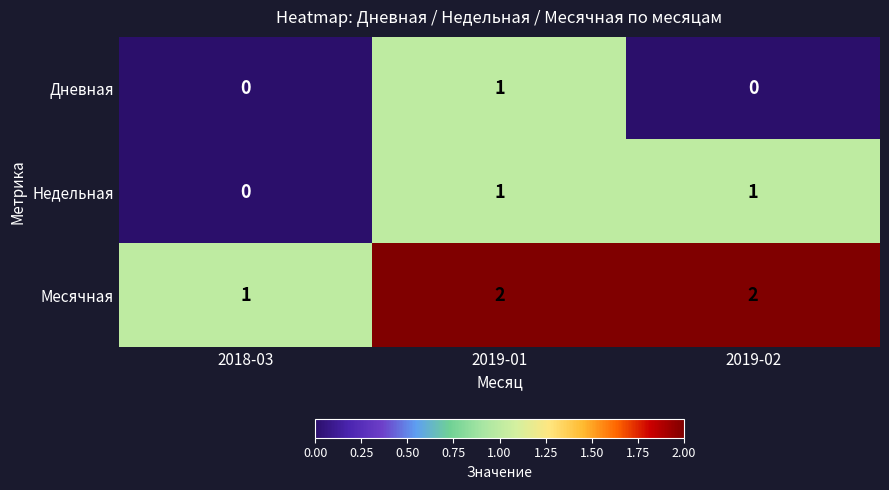

Which category has the lowest value in the Недельная series?

2018-03